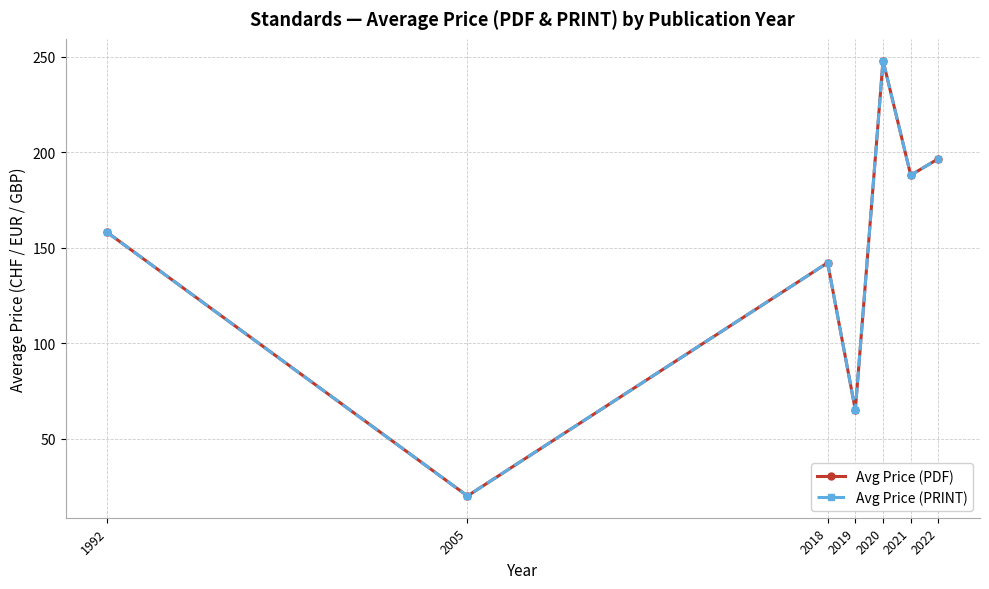

What is the greatest value displayed?

248.0